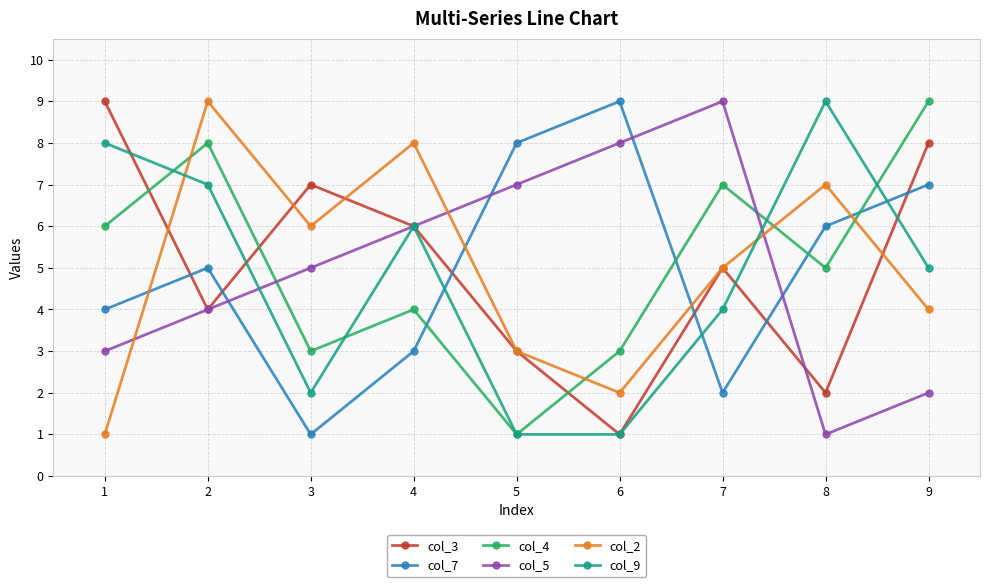

After their last crossing, which series has the higher values: col_3 or col_7?

col_3